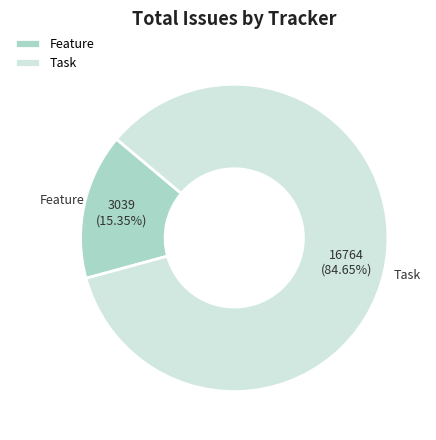

Which category has the biggest portion of the pie?

Task